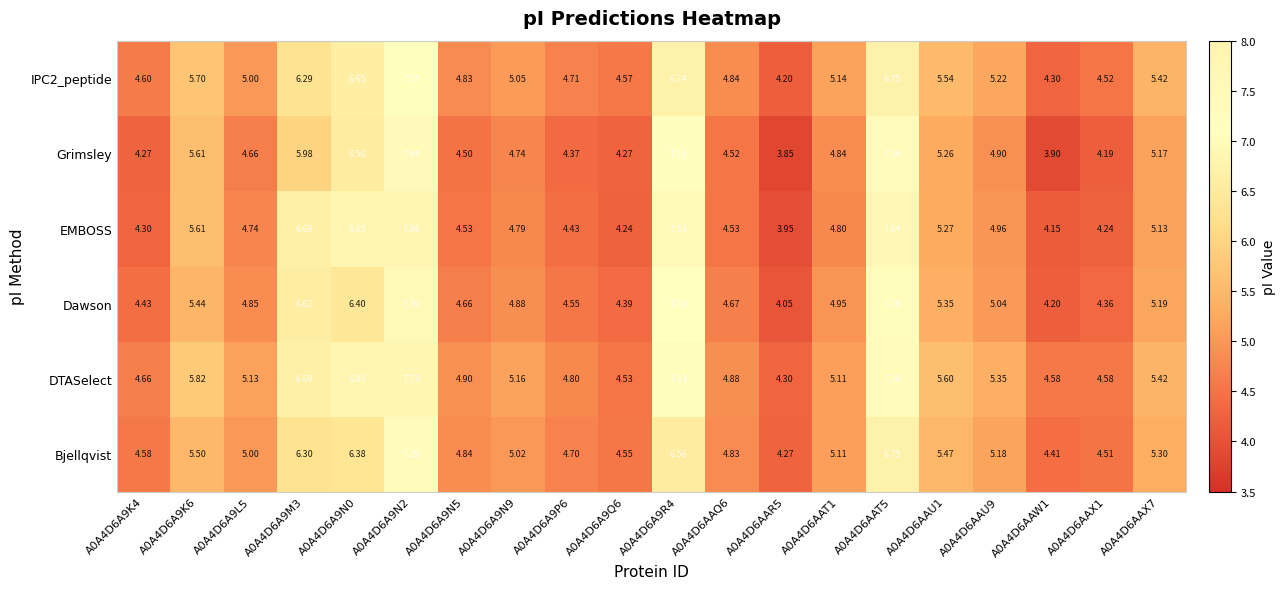

Which series changed the most between A0A4D6A9N2 and A0A4D6AAT5?

Bjellqvist